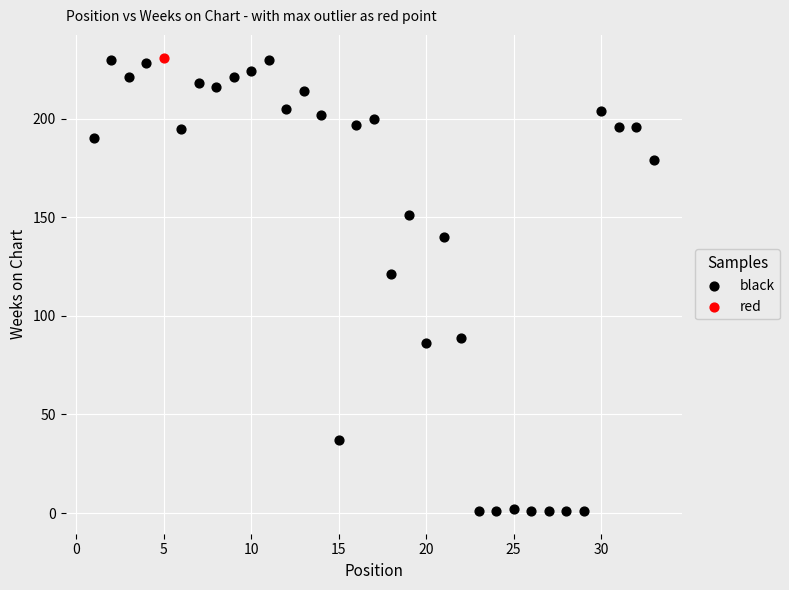

What are all the series names shown in the legend?

black, red